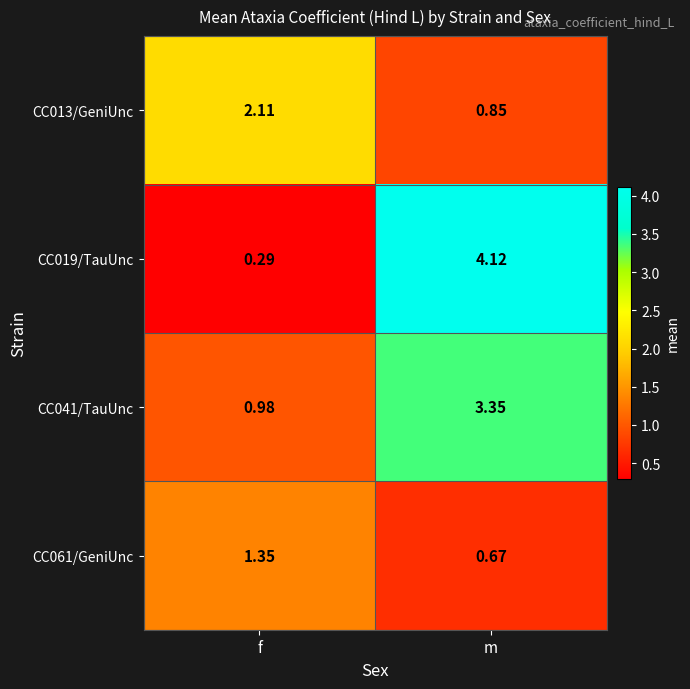

List the labels in order of CC019/TauUnc value, largest first.

m, f